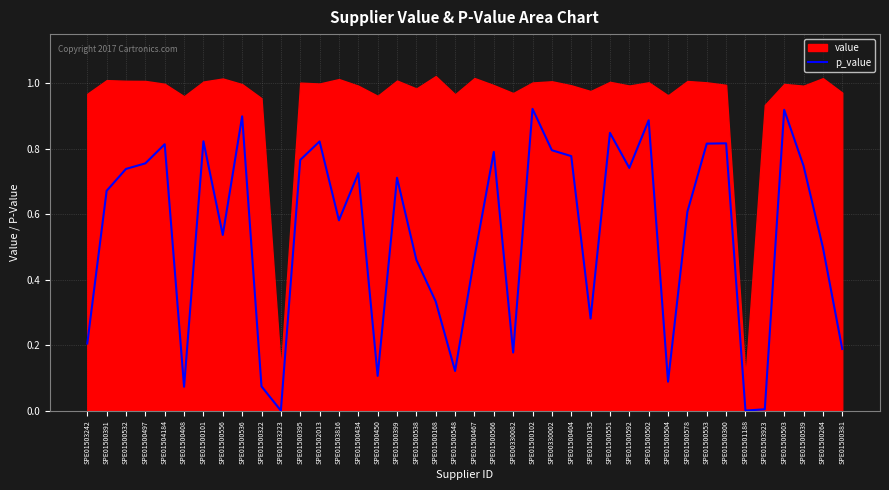

Is it true that p_value equals -0.4 at SPE01503223?

False